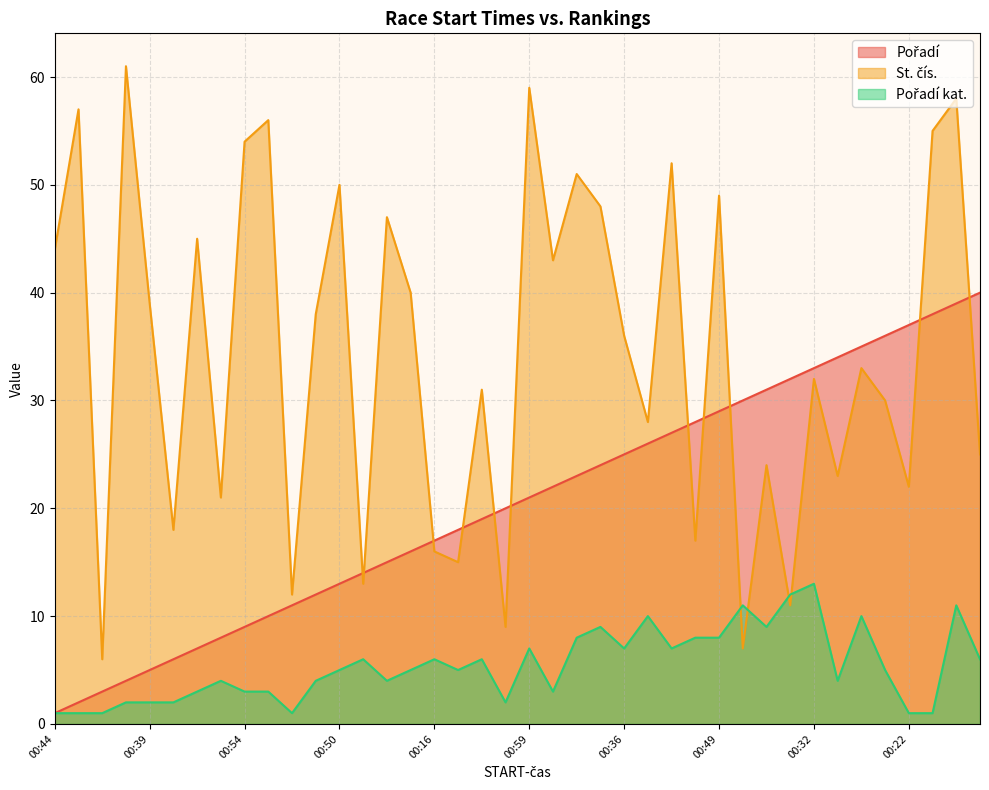

What is the sum of the Pořadí values at 00:38 and 00:30?

48